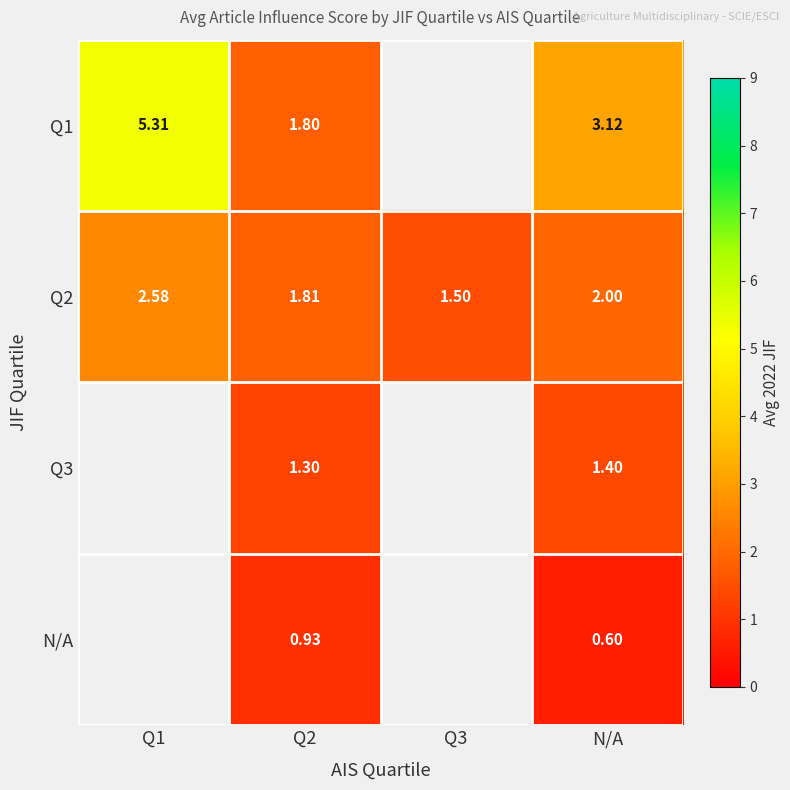

What is the smallest value displayed?

0.6